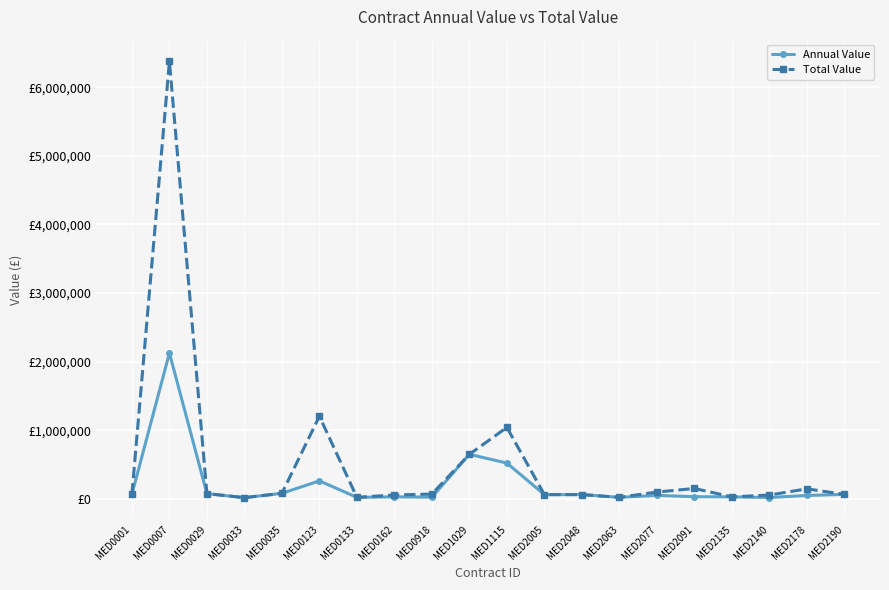

What is the difference between the Annual Value values at MED0162 and MED2048?

32868.9